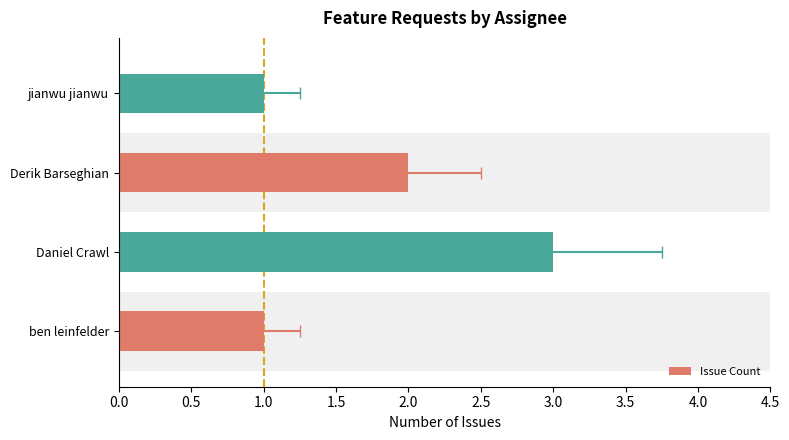

What position from the left is Daniel Crawl?

2